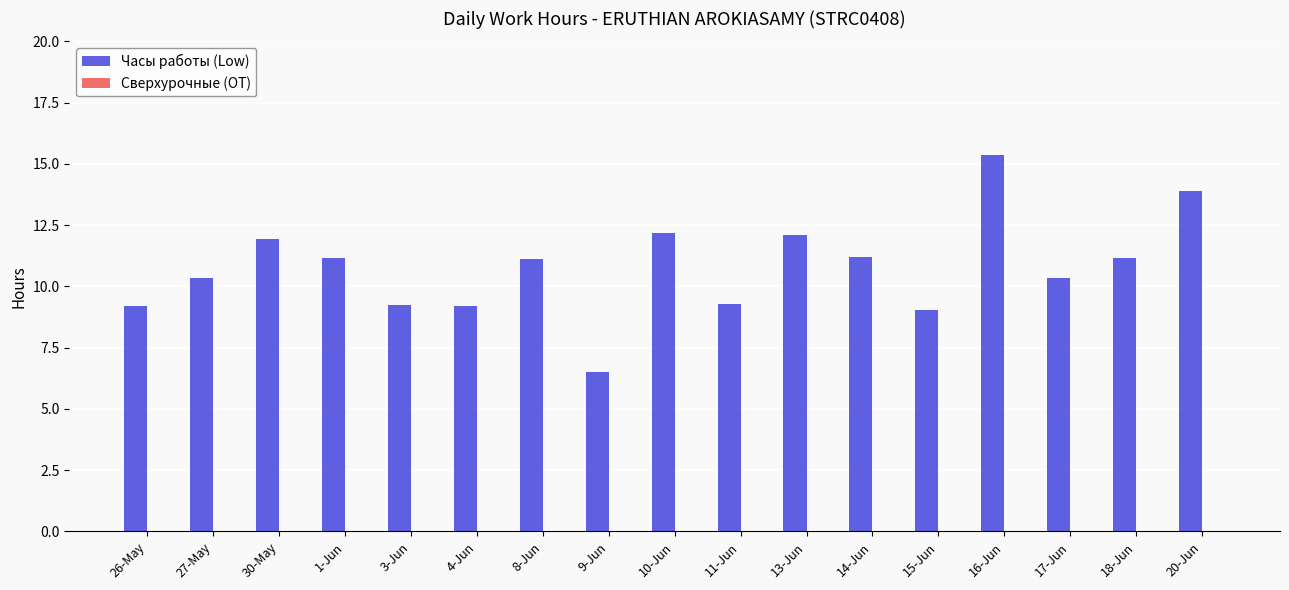

Between 20-Jun and 8-Jun, which is larger?

20-Jun